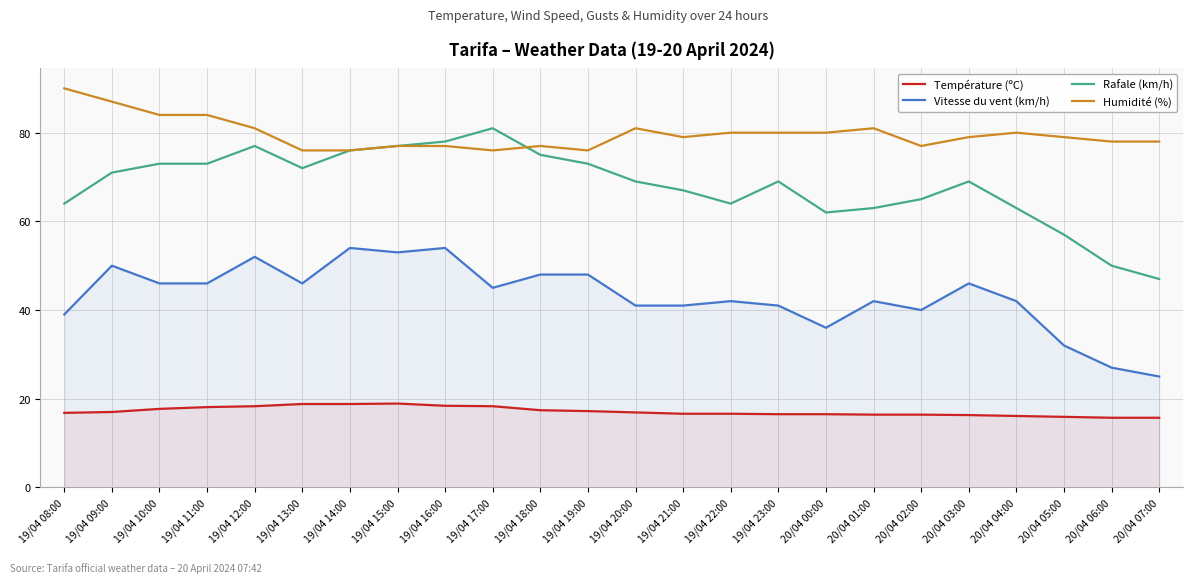

Does the chart display data point markers on the line(s)?

No